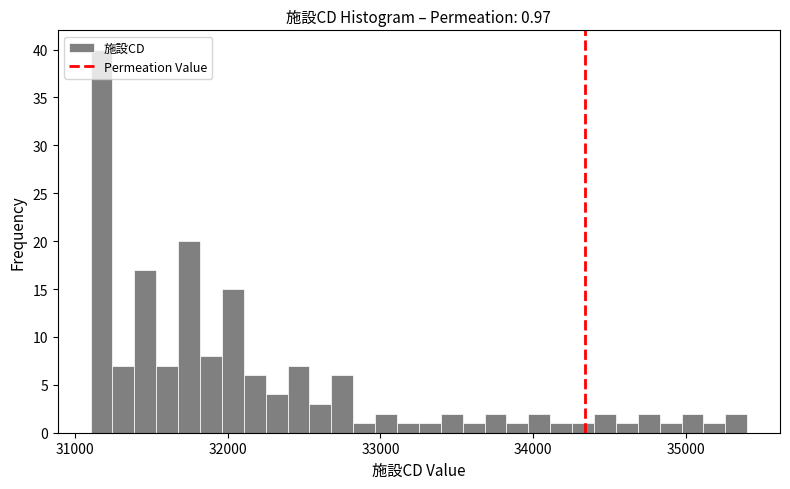

Read against the x-axis, roughly where is the centre of the tallest bar?

31200